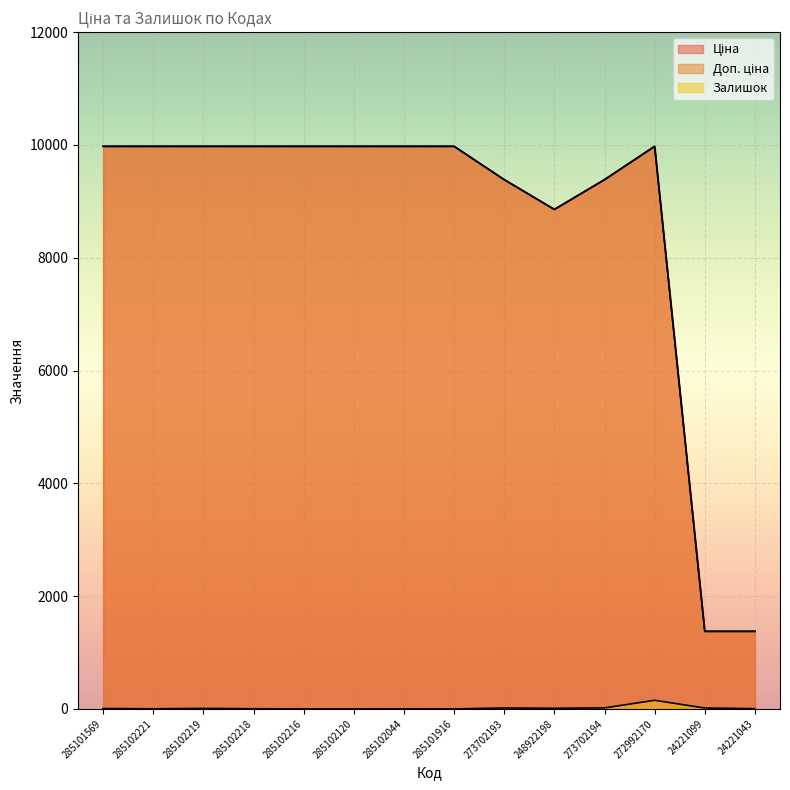

True or false: Ціна and Залишок cross at least once.

False